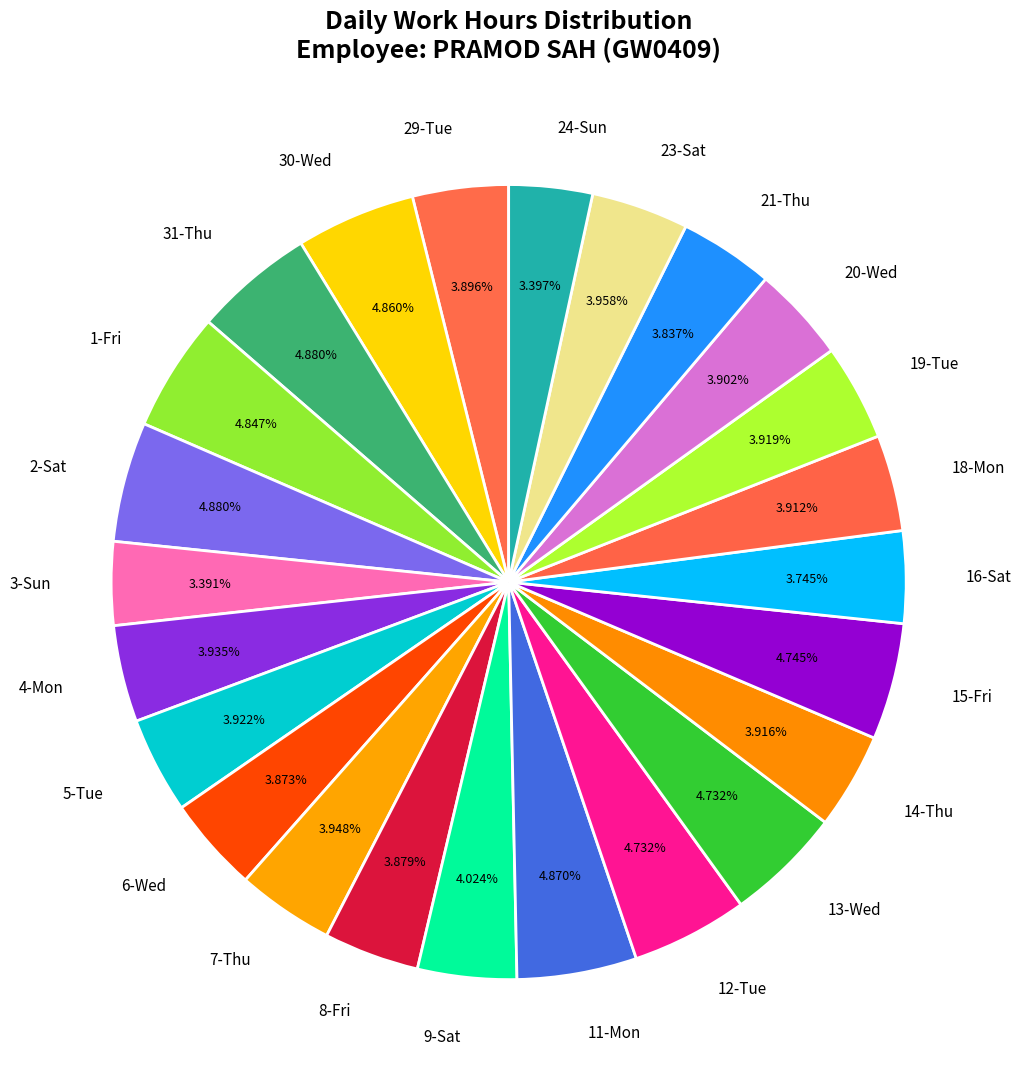

To the nearest percent, what percentage of the pie is 21-Thu?

4%